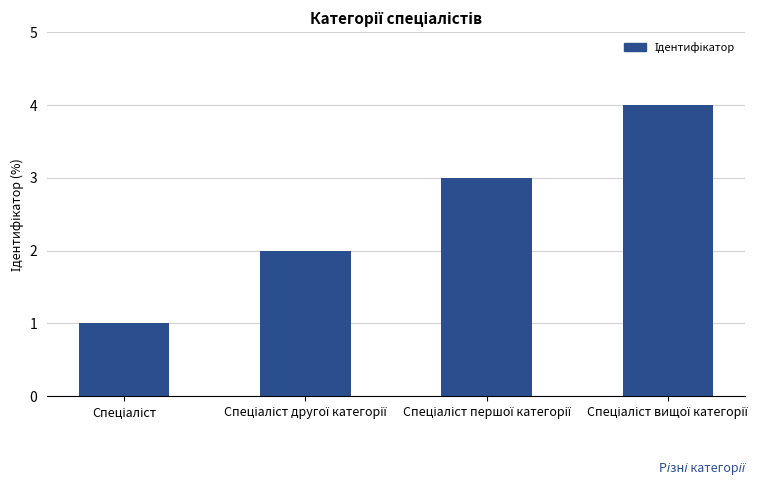

Are the bars horizontal?

No